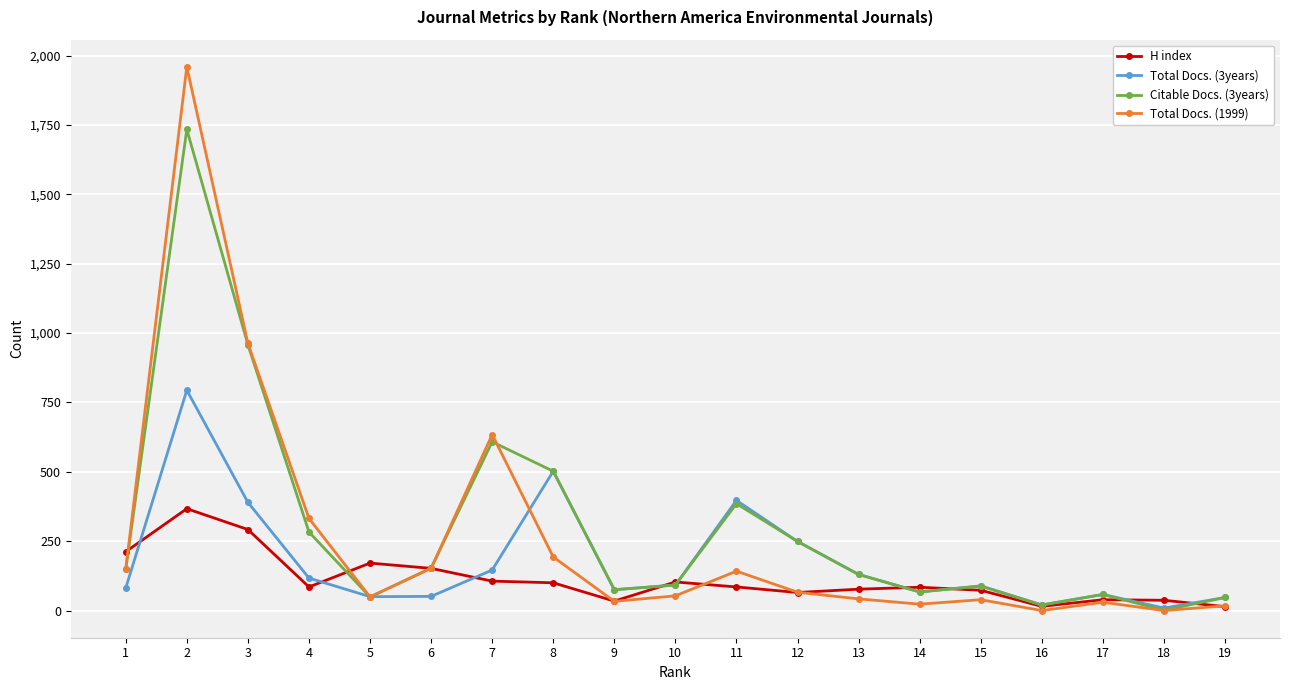

Rank the series by their maximum value, from highest to lowest.

Total Docs. (1999), Citable Docs. (3years), Total Docs. (3years), H index